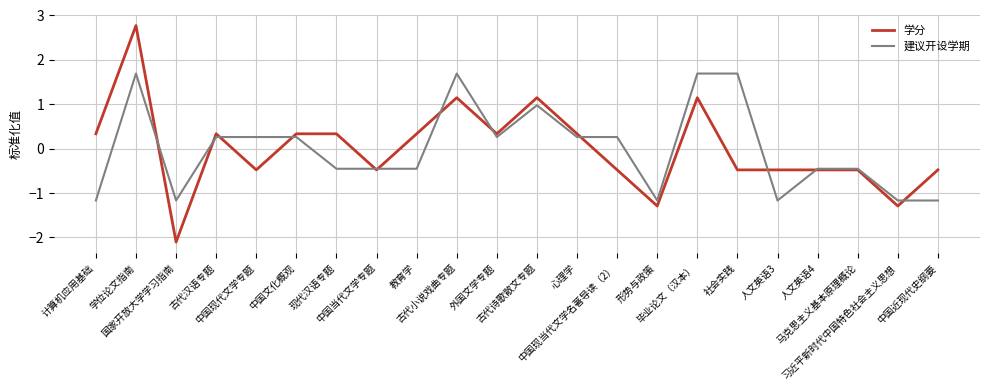

What is the minimum value for 建议开设学期?

-1.2